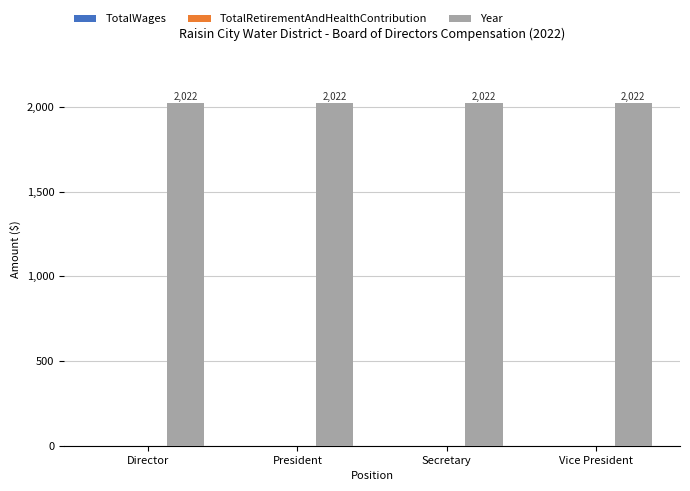

Reading right to left, transcribe all the data shown in this chart.

TotalWages: 0	0	0	0
TotalRetirementAndHealthContribution: 0	0	0	0
Year: 2022	2022	2022	2022